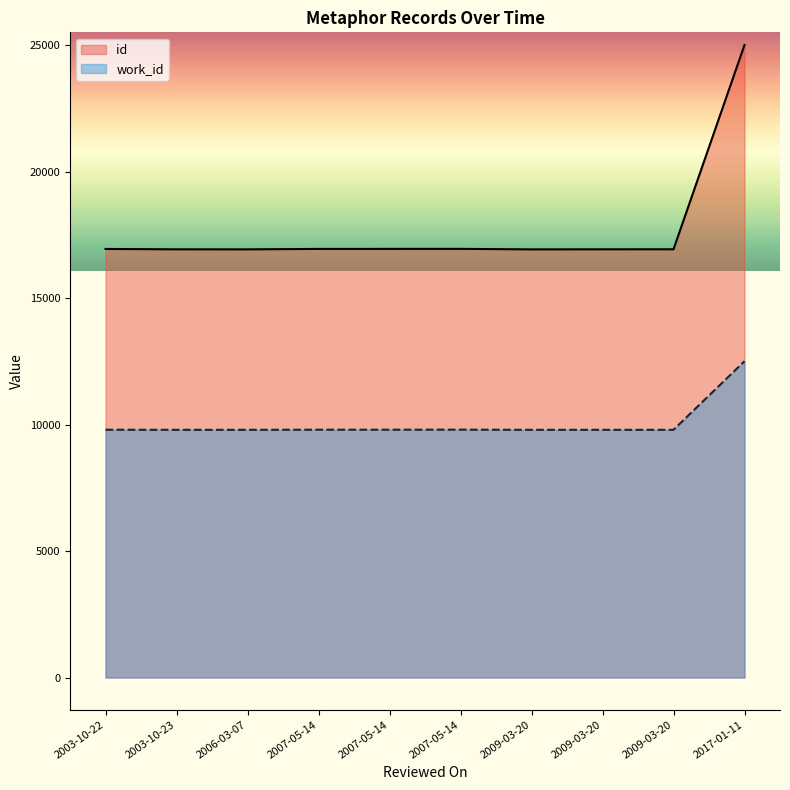

List the series in order of their overall mean, highest first.

id, work_id